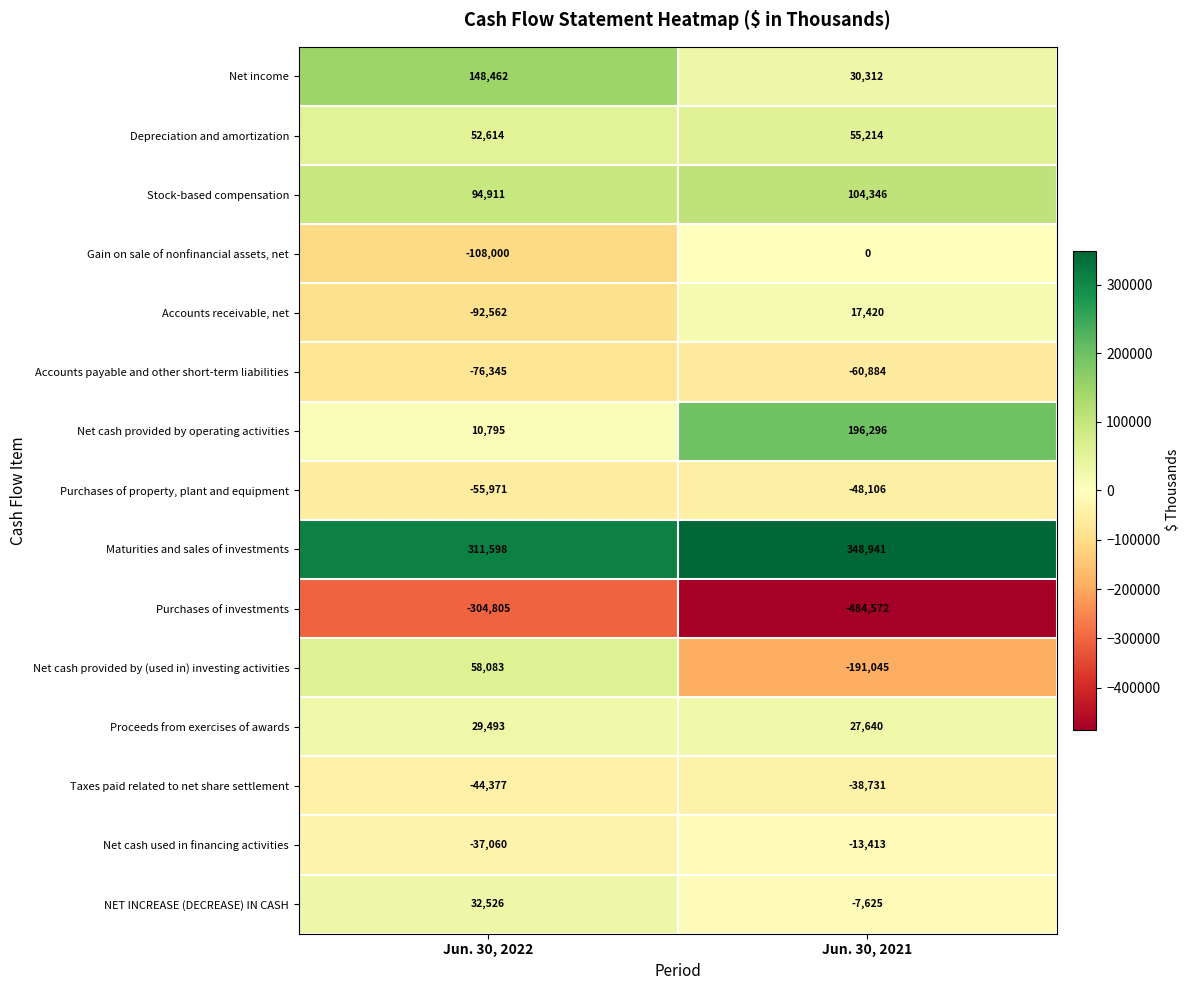

What is the difference between the highest and lowest values at Jun. 30, 2022?

616403